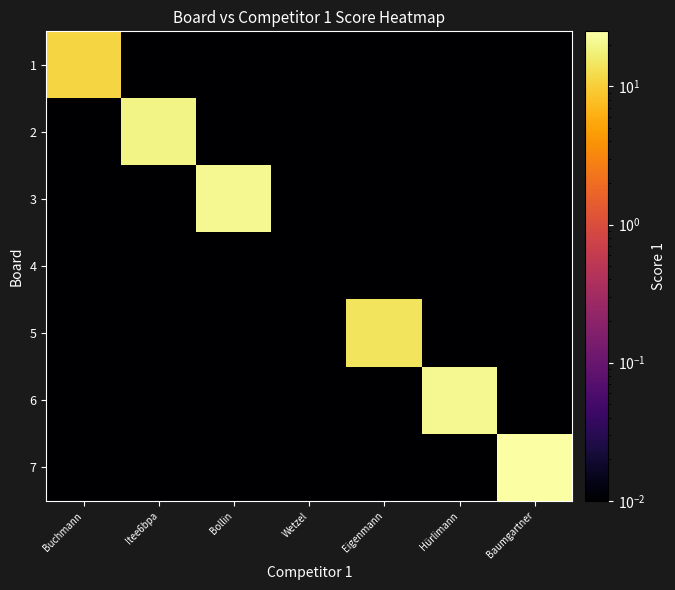

Reading right to left, extract all data points from this chart.

1: Baumgartner=0.0	Hürlimann=0.0	Eigenmann=0.0	Wetzel=0.0	Bollin=0.0	Itee6bpa=0.0	Buchmann=11.0
2: Baumgartner=0.0	Hürlimann=0.0	Eigenmann=0.0	Wetzel=0.0	Bollin=0.0	Itee6bpa=19.0	Buchmann=0.0
3: Baumgartner=0.0	Hürlimann=0.0	Eigenmann=0.0	Wetzel=0.0	Bollin=21.0	Itee6bpa=0.0	Buchmann=0.0
4: Baumgartner=0.0	Hürlimann=0.0	Eigenmann=0.0	Wetzel=0.0	Bollin=0.0	Itee6bpa=0.0	Buchmann=0.0
5: Baumgartner=0.0	Hürlimann=0.0	Eigenmann=14.0	Wetzel=0.0	Bollin=0.0	Itee6bpa=0.0	Buchmann=0.0
6: Baumgartner=0.0	Hürlimann=21.0	Eigenmann=0.0	Wetzel=0.0	Bollin=0.0	Itee6bpa=0.0	Buchmann=0.0
7: Baumgartner=25.0	Hürlimann=0.0	Eigenmann=0.0	Wetzel=0.0	Bollin=0.0	Itee6bpa=0.0	Buchmann=0.0